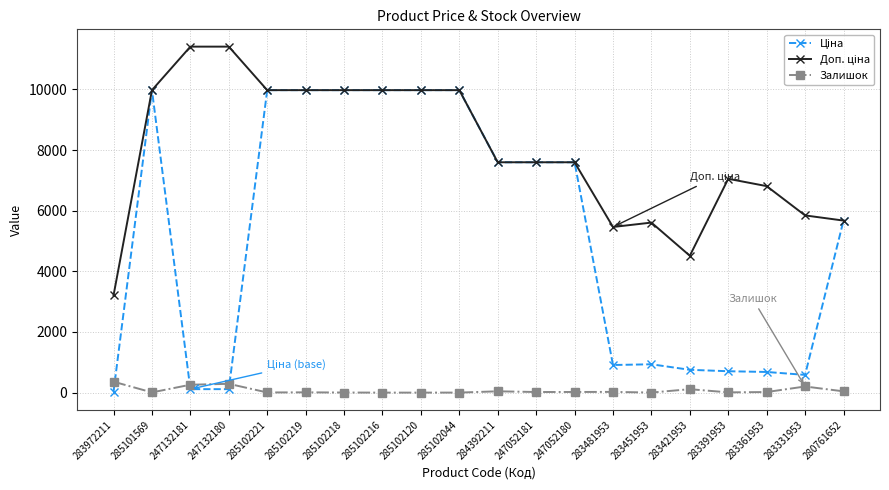

What is the label of the 1st point from the left?

283972211